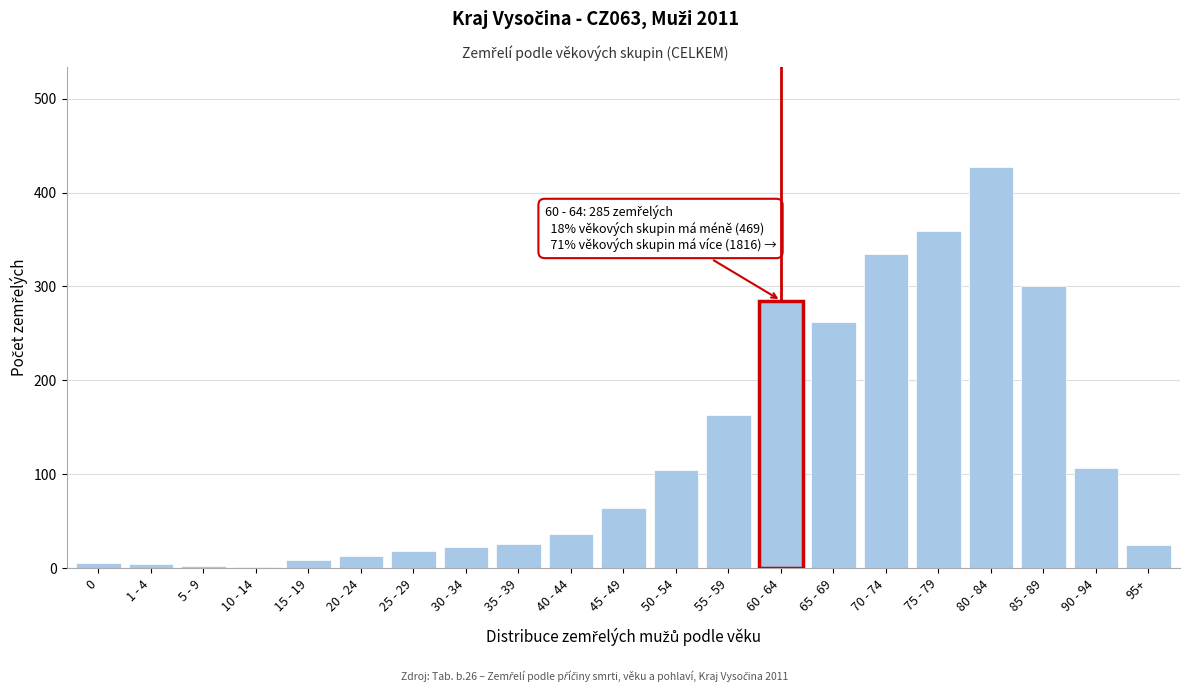

Which category has the highest value across all series?

80 - 84